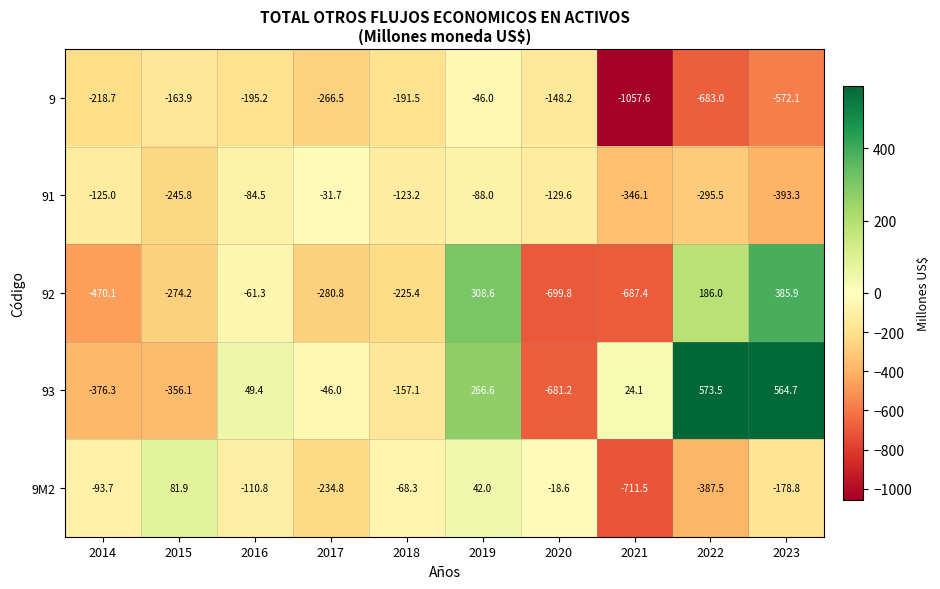

Rank the series at 2014 from lowest to highest value.

92, 93, 9, 91, 9M2